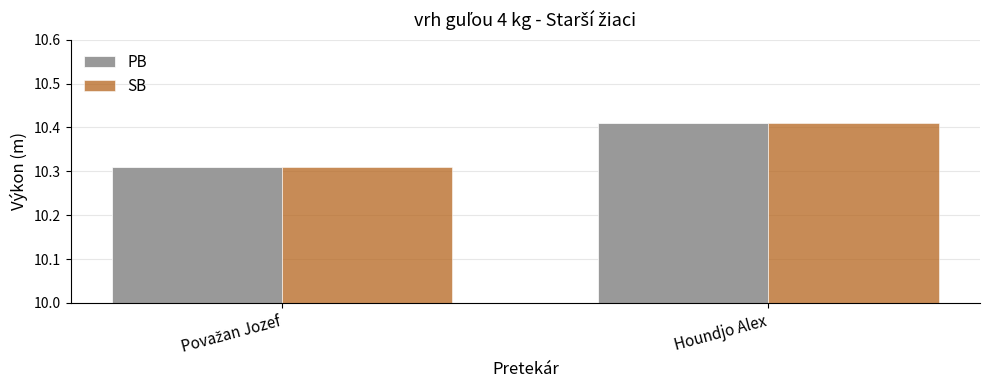

The value of PB at Houndjo Alex is 3.7. True or false?

False